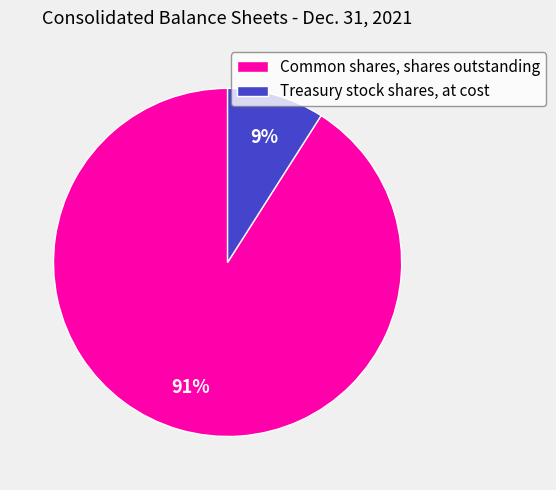

How many slices are in this pie chart?

2